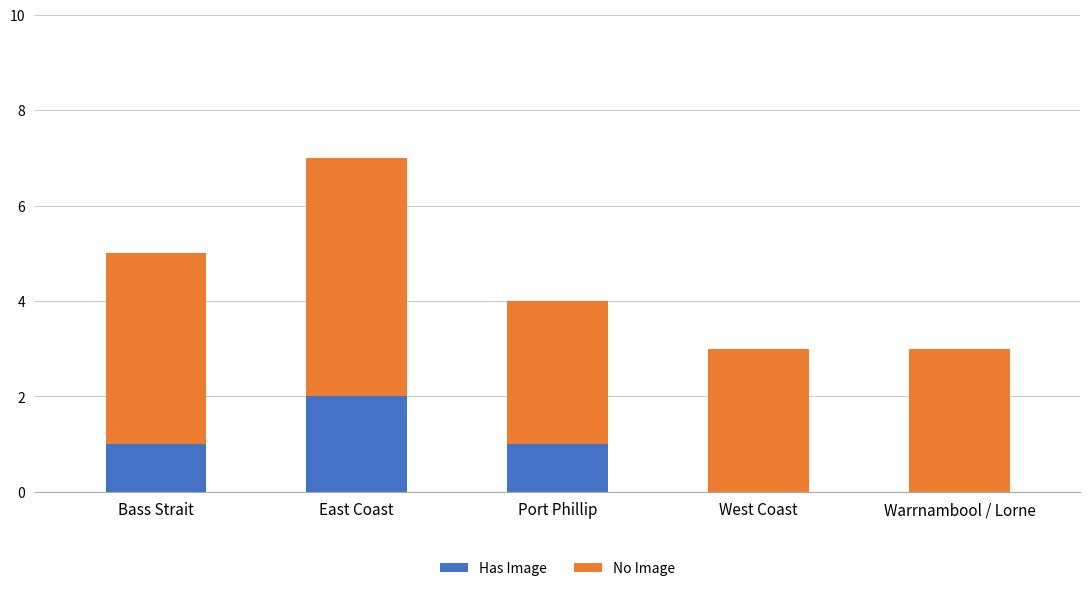

What is the total value across all series at East Coast?

7